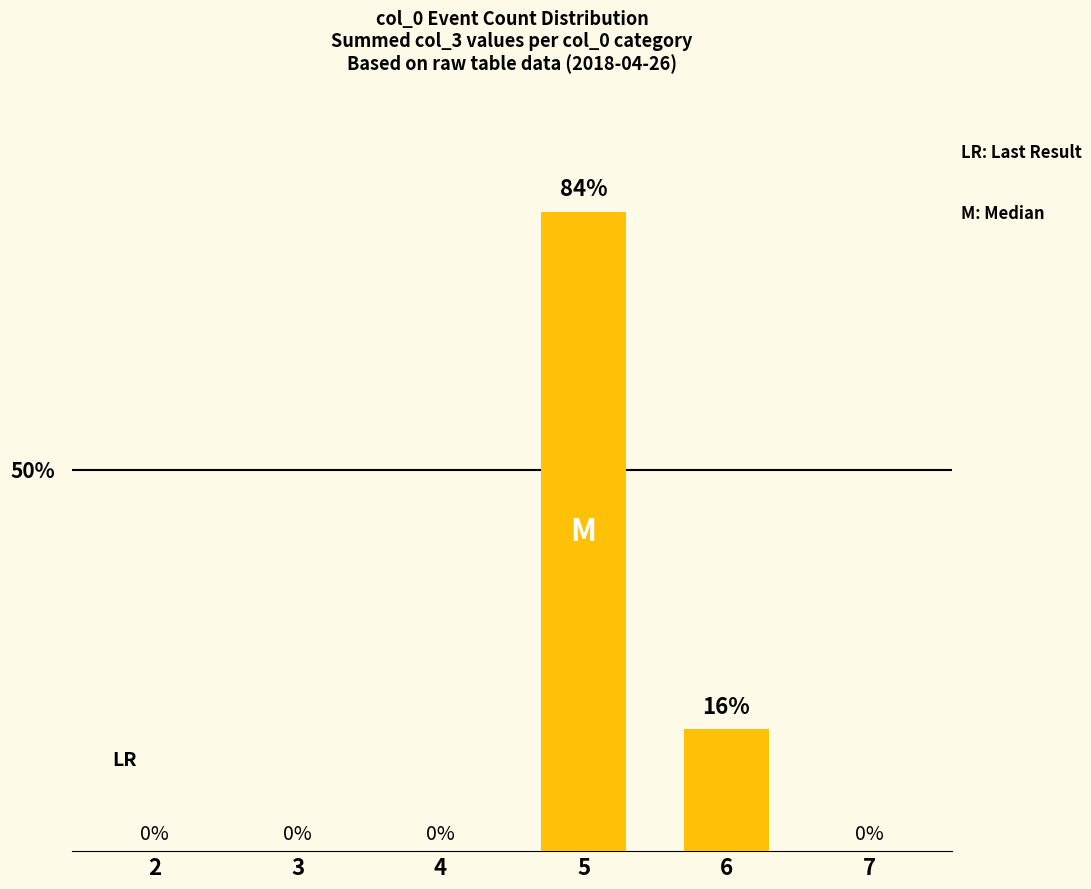

List the labels in order of value, largest first.

5, 6, 2, 3, 4, 7